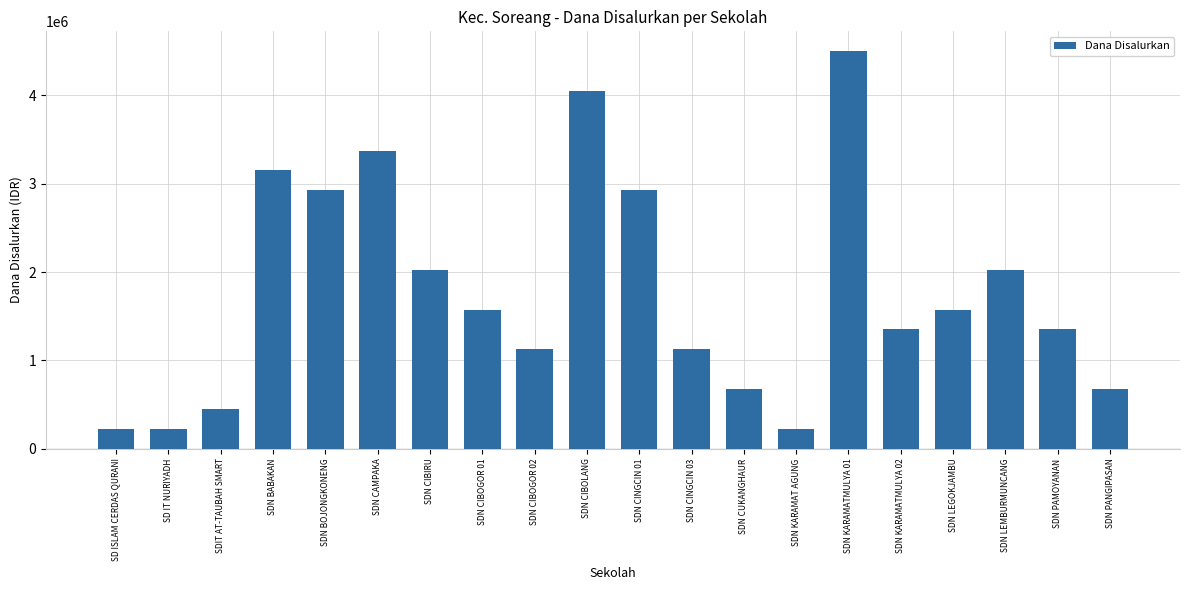

How many data points are less than 1575000?

10